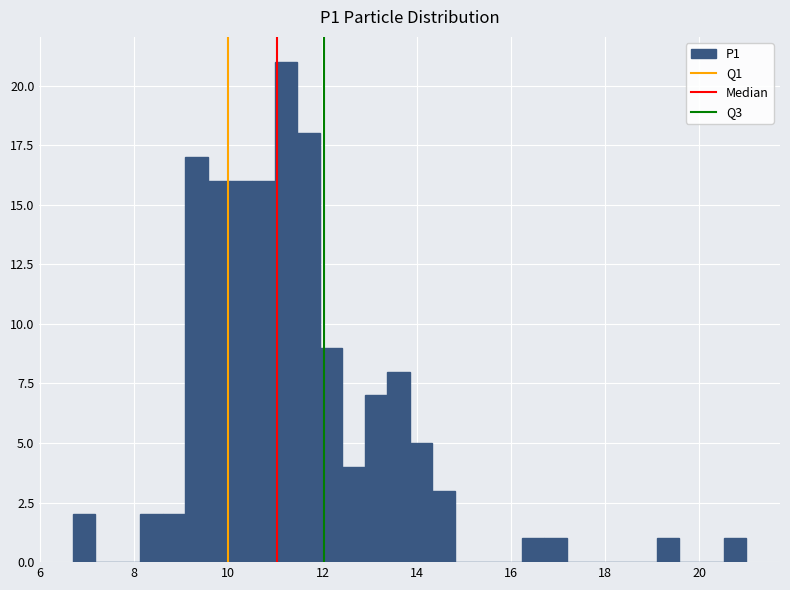

Read against the x-axis, roughly where is the centre of the tallest bar?

11.2